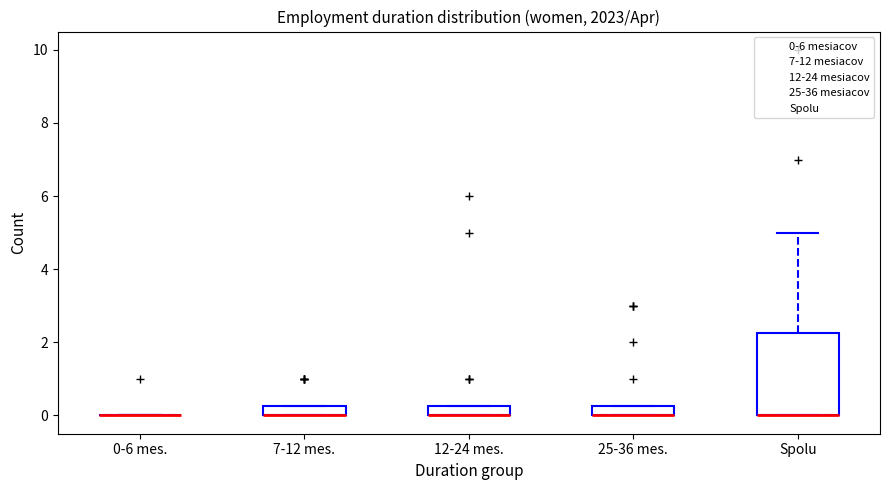

Where is the lower edge of the box for 25-36 mes. on the y-axis? The values are not printed on the chart, so give them approximately, as read against the axis.

0.0